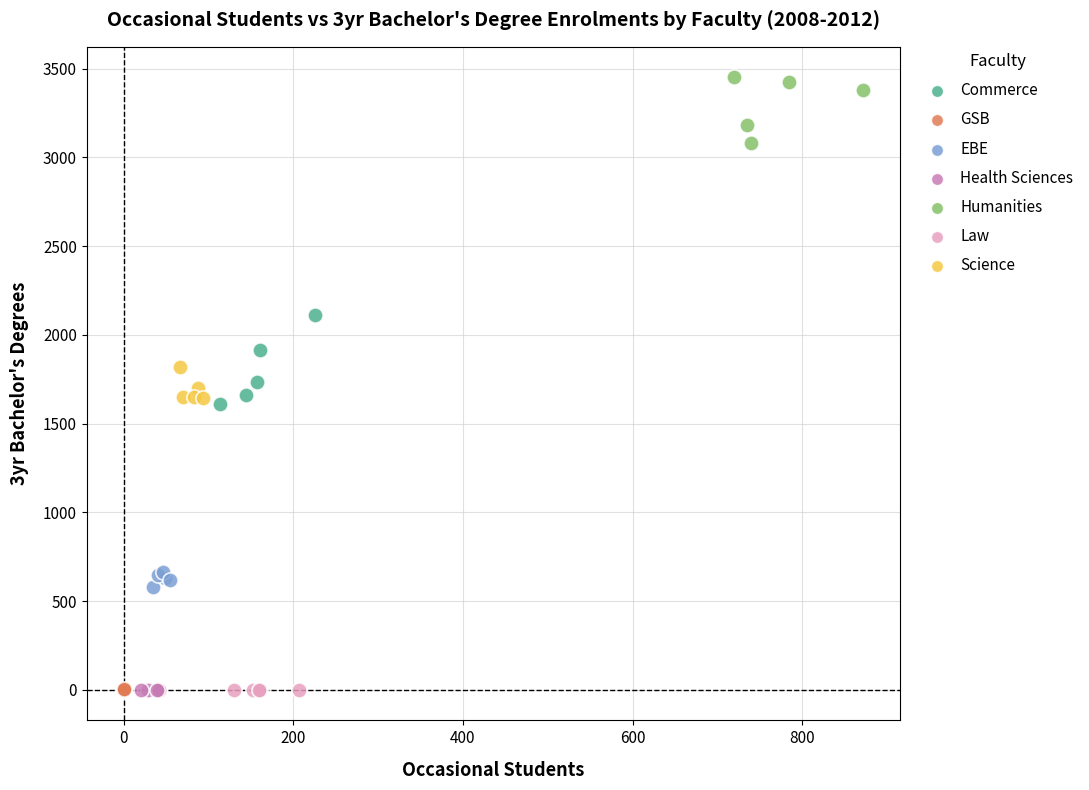

Which series contains the highest Y value?

Humanities